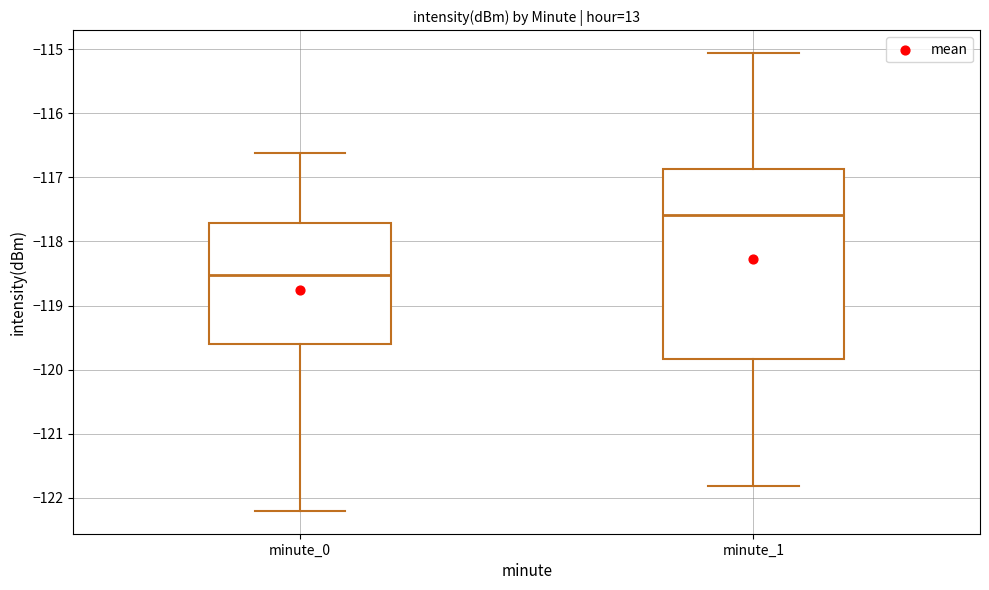

Which box is the tallest, from its lower edge to its upper edge?

minute_1